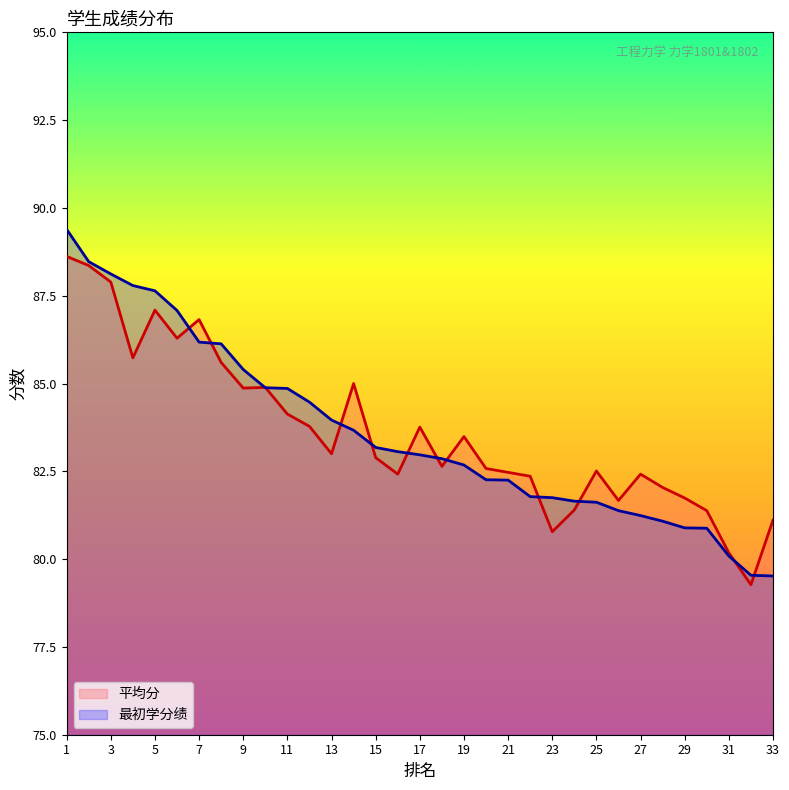

What is the difference between the 平均分 values at 7 and 32?

7.5